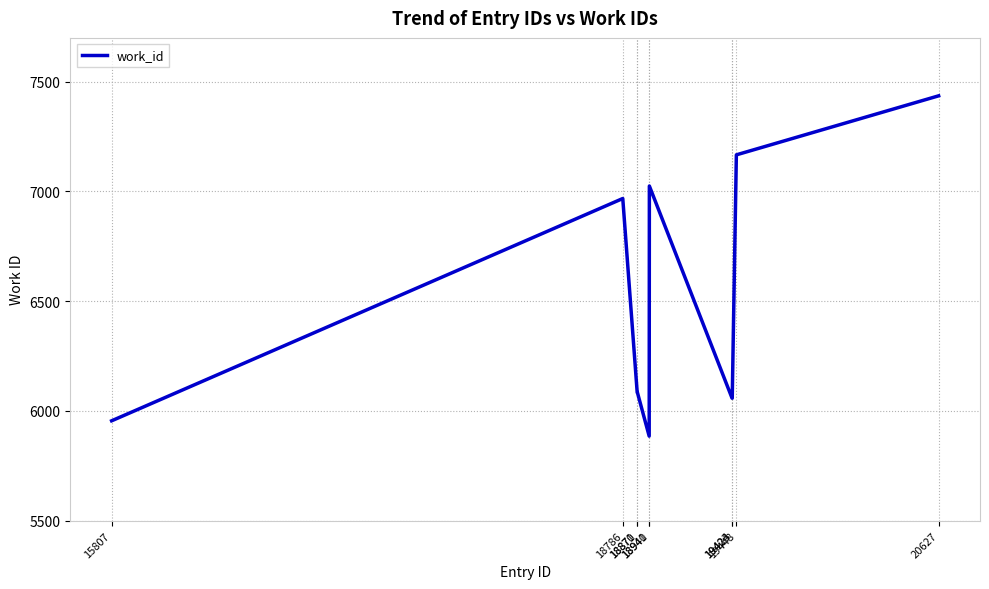

At which category does the data reach its first local peak?

18786